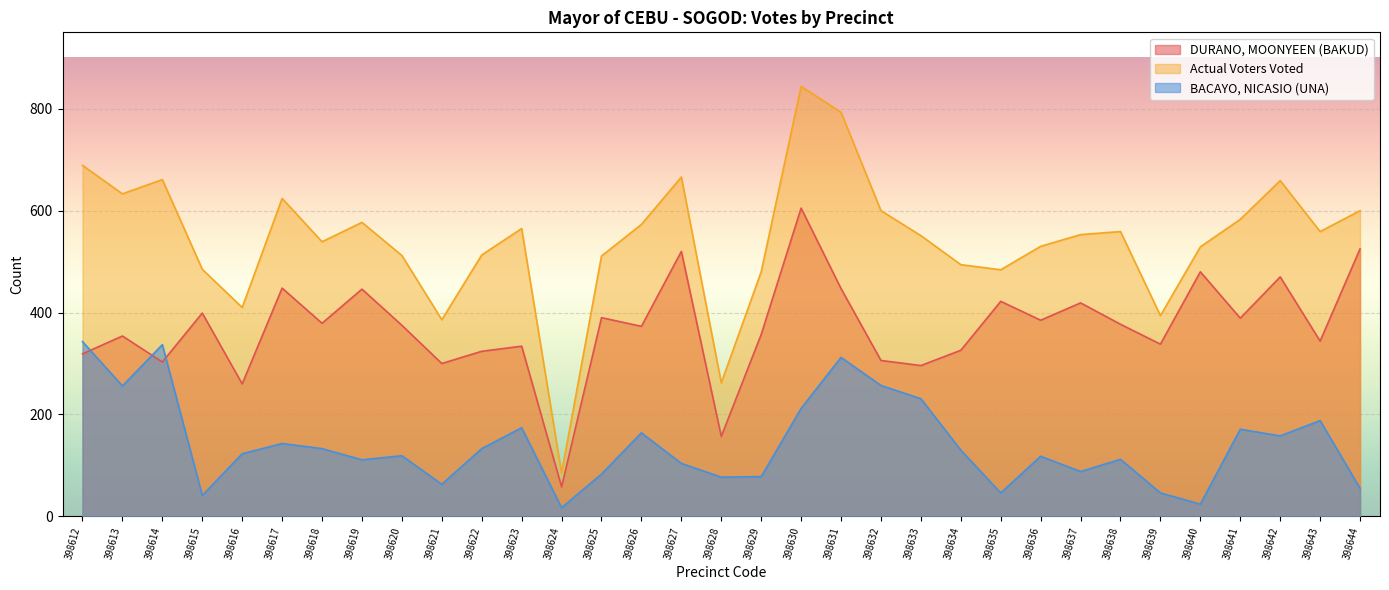

What is the difference between the highest and lowest values at 398629?

402